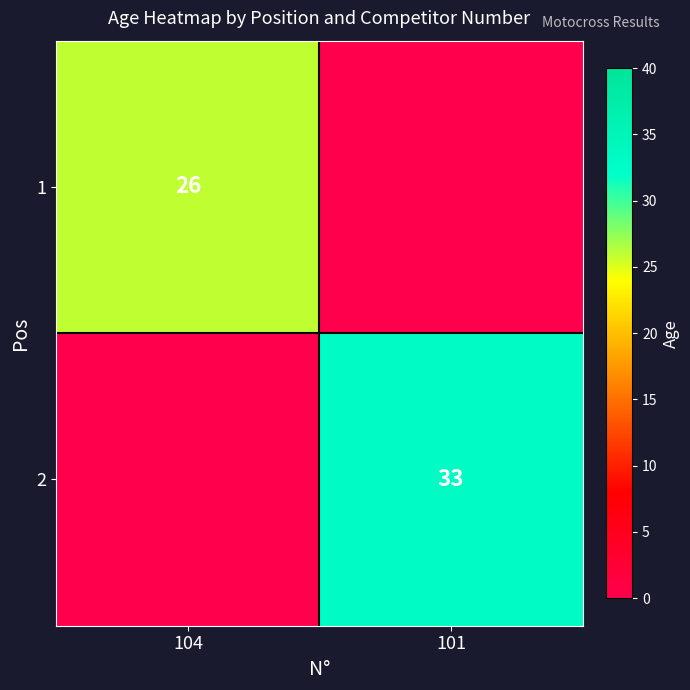

True or false: 2 has a value of 33 at 101.

True